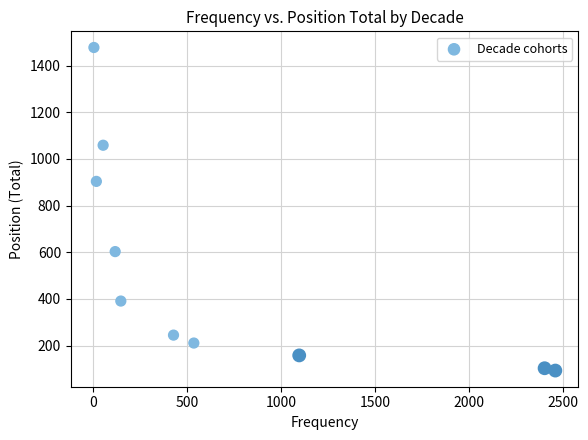

What Y value in the scatter plot is closest to 785?

904